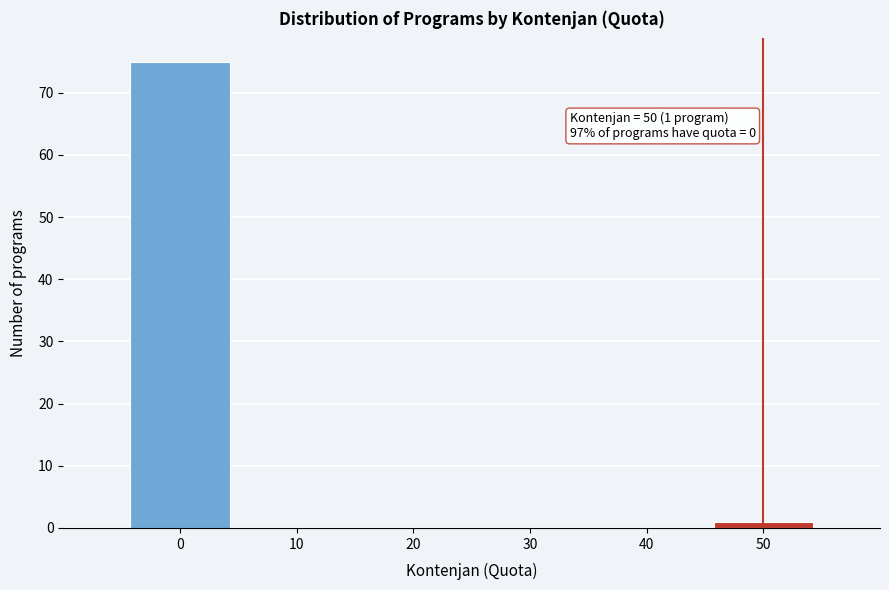

Which range on the x-axis has the tallest bar?

-5 to 5